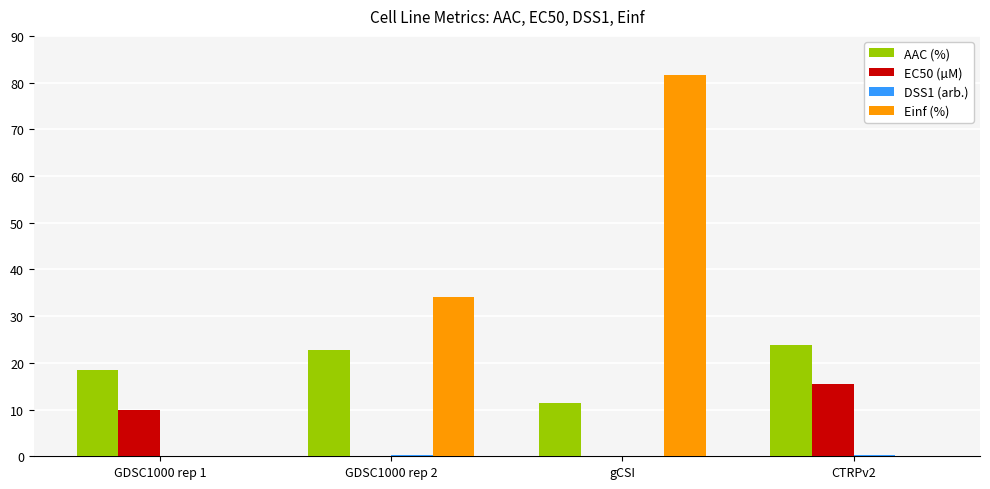

Which series changed the most between GDSC1000 rep 1 and gCSI?

Einf (%)